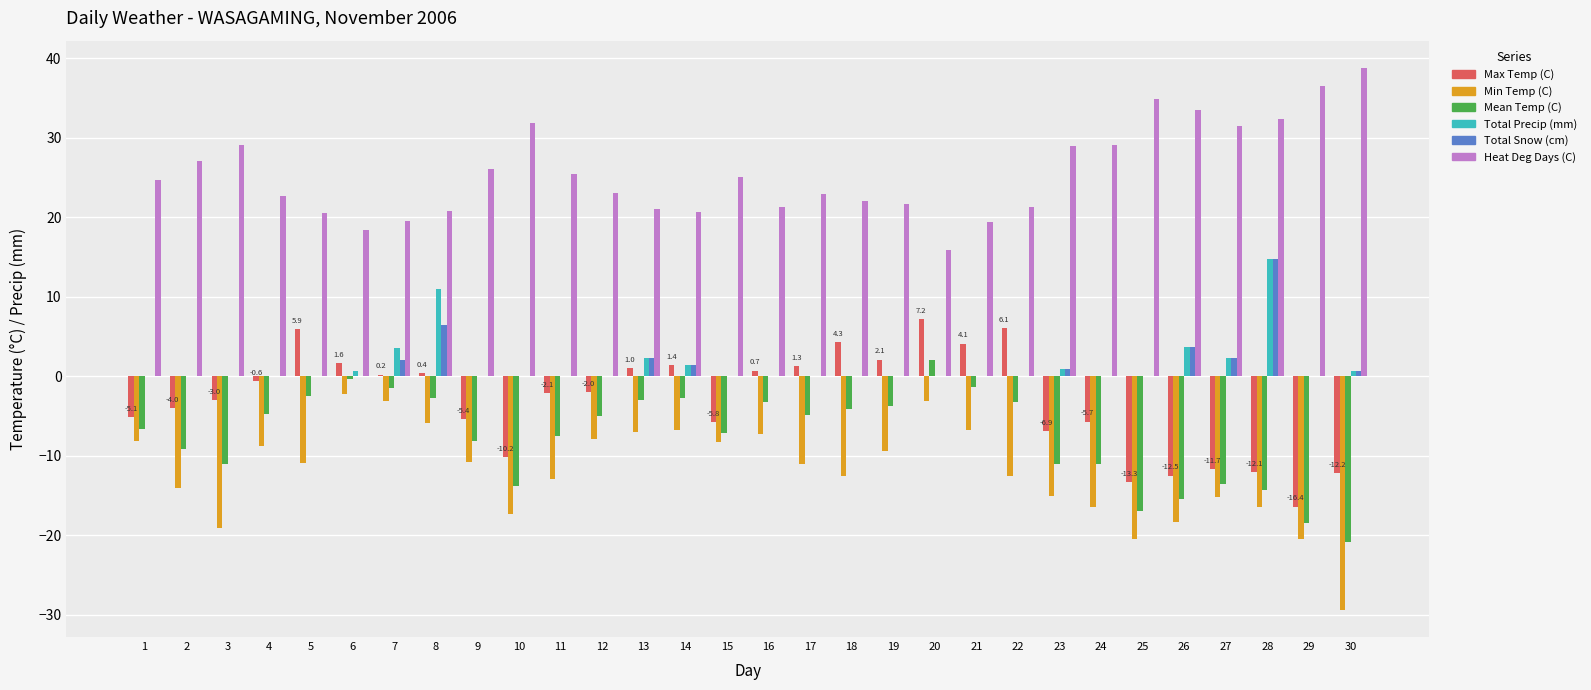

How many distinct data groups are displayed?

6